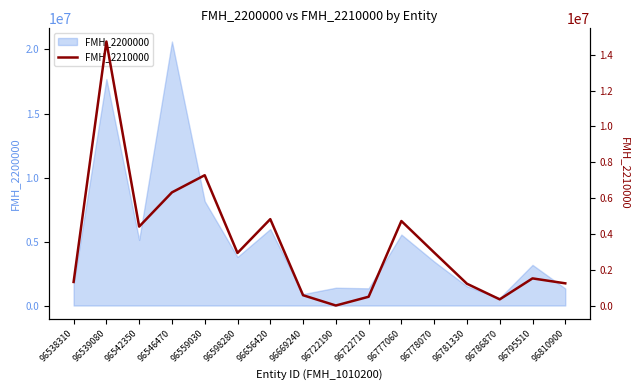

The FMH_2200000 series shows 12863316 at 96559030. True or false?

False